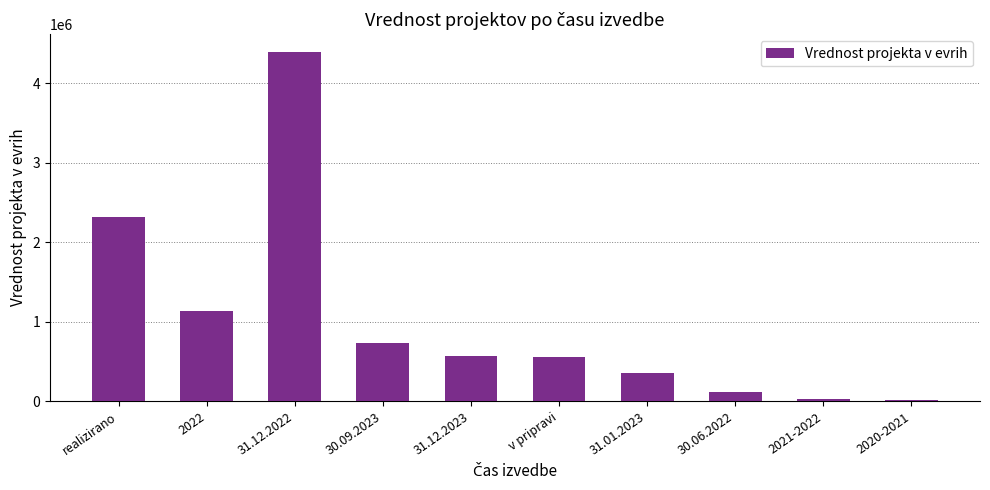

What is the minimum value shown in the chart?

15000.0